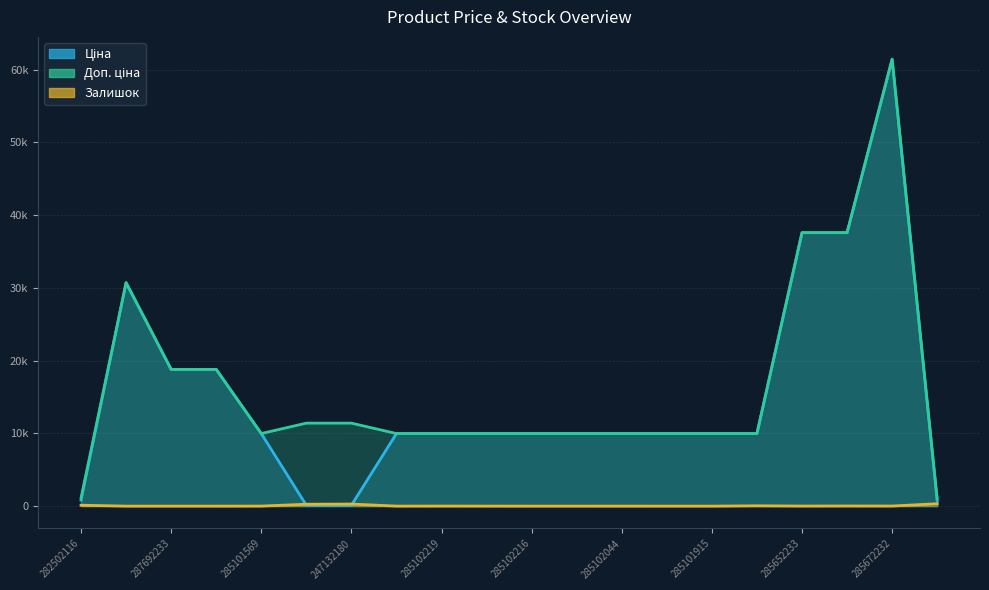

What is the label of the 7th point from the right?

285101916